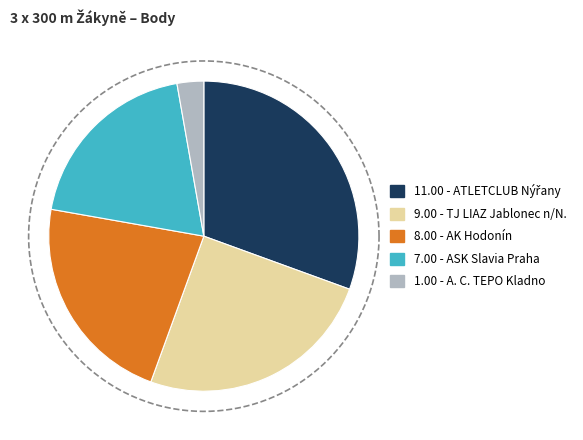

What percentage is NOT represented by ASK Slavia Praha?

80.6%